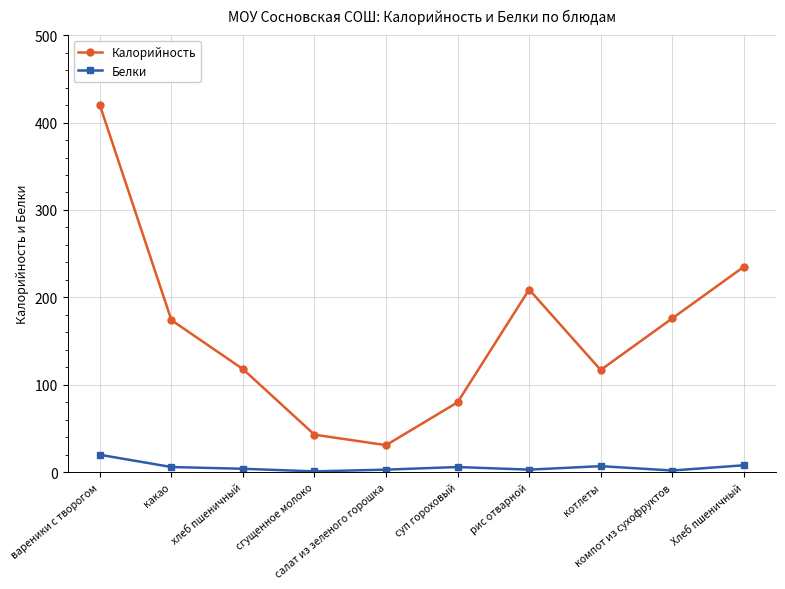

What is the difference between the maximum and minimum values in the Белки series?

19